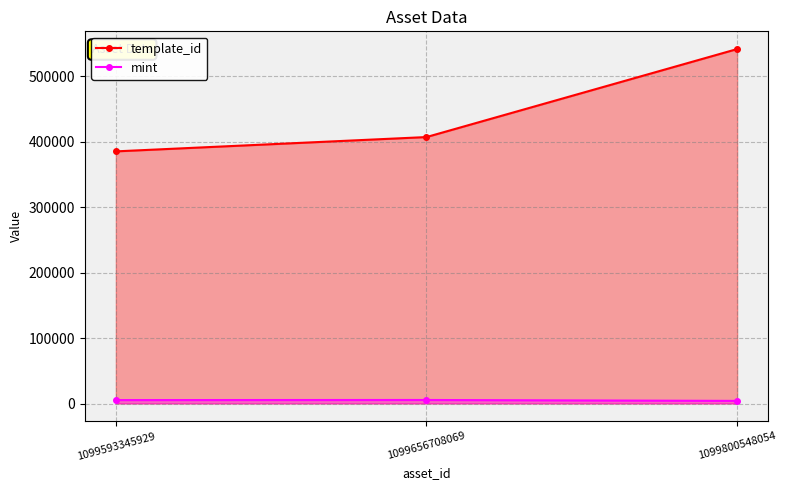

Which category has the highest value across all series?

1099800548054